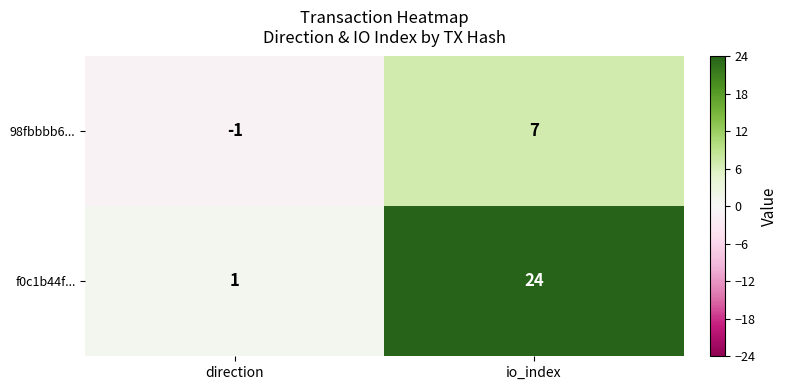

Which series has the largest total across all categories?

f0c1b44f...